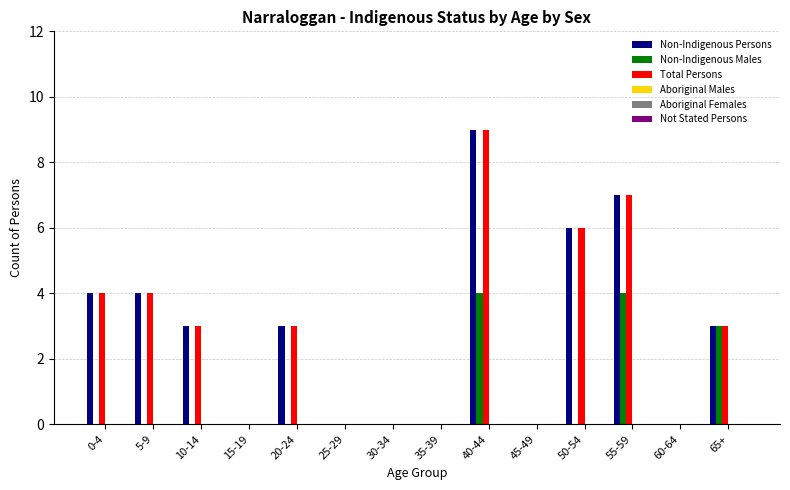

What is the difference between the Total Persons values at 50-54 and 45-49?

6